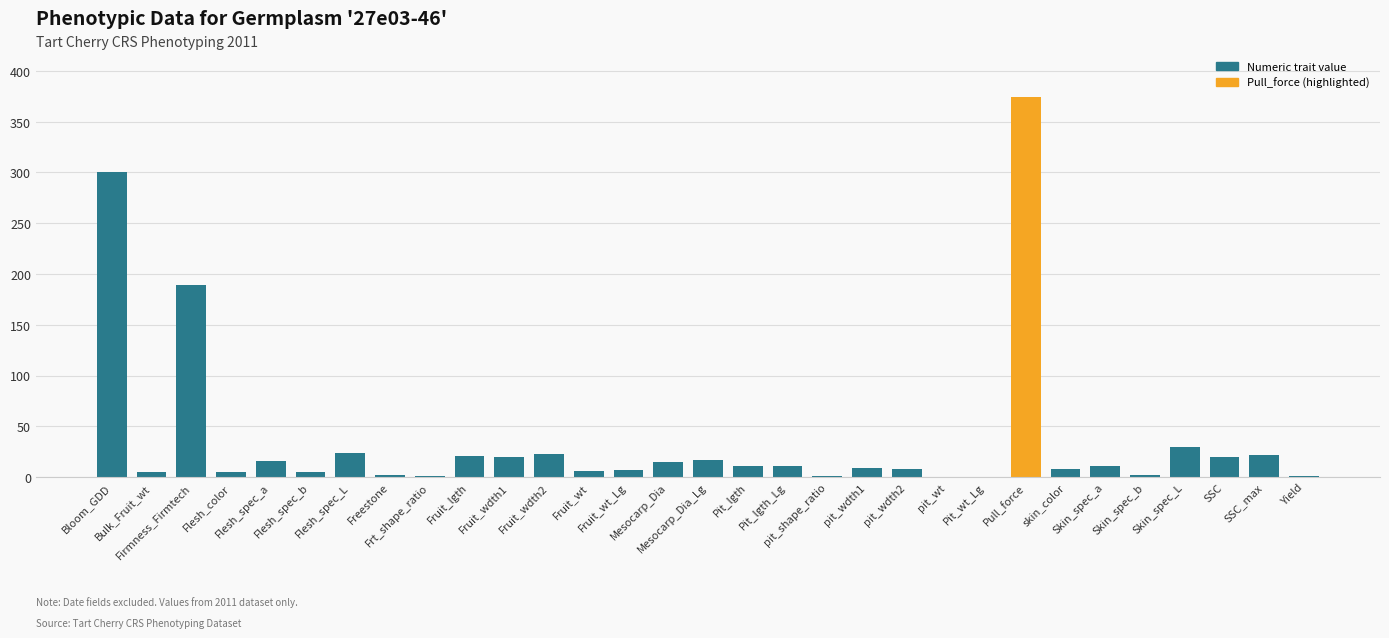

What is the sum of all values?

1161.2